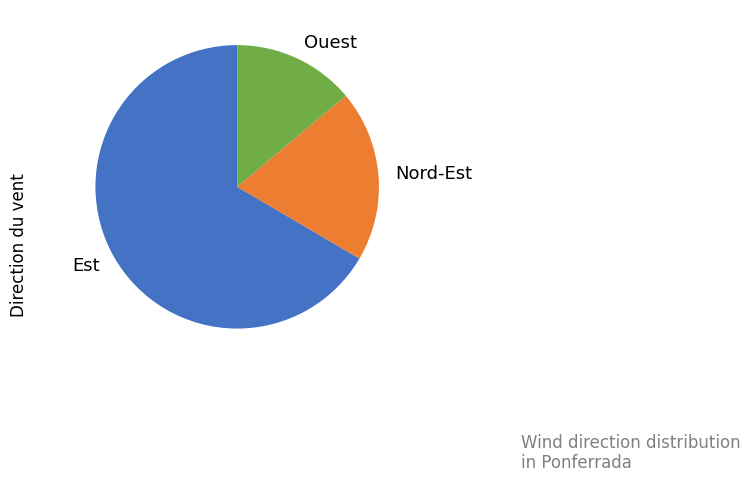

Approximately how many times larger is the value at Est compared to Nord-Est?

3.4